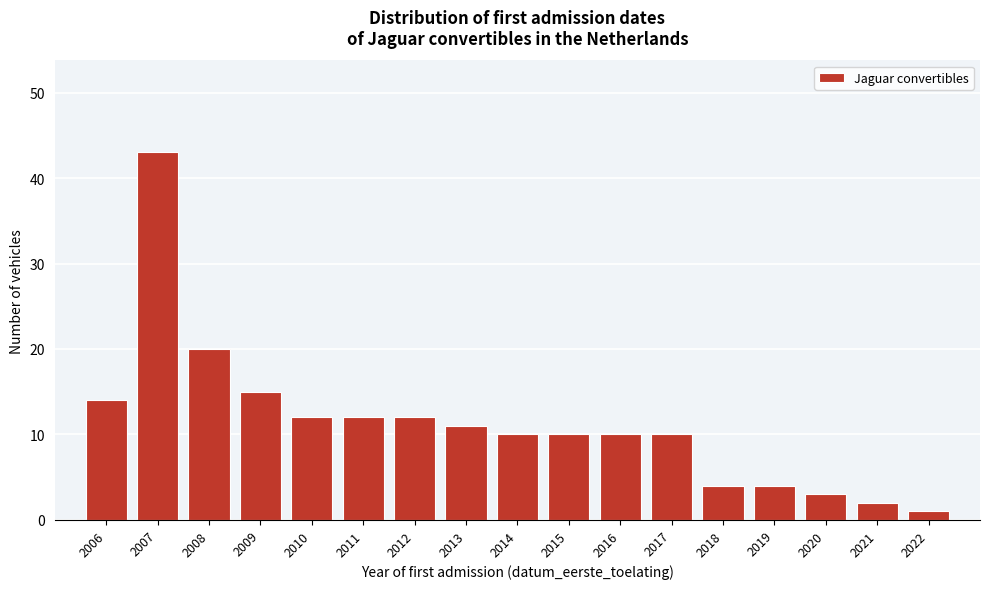

Reading left to right, list all the values displayed in this chart.

14	43	20	15	12	12	12	11	10	10	10	10	4	4	3	2	1